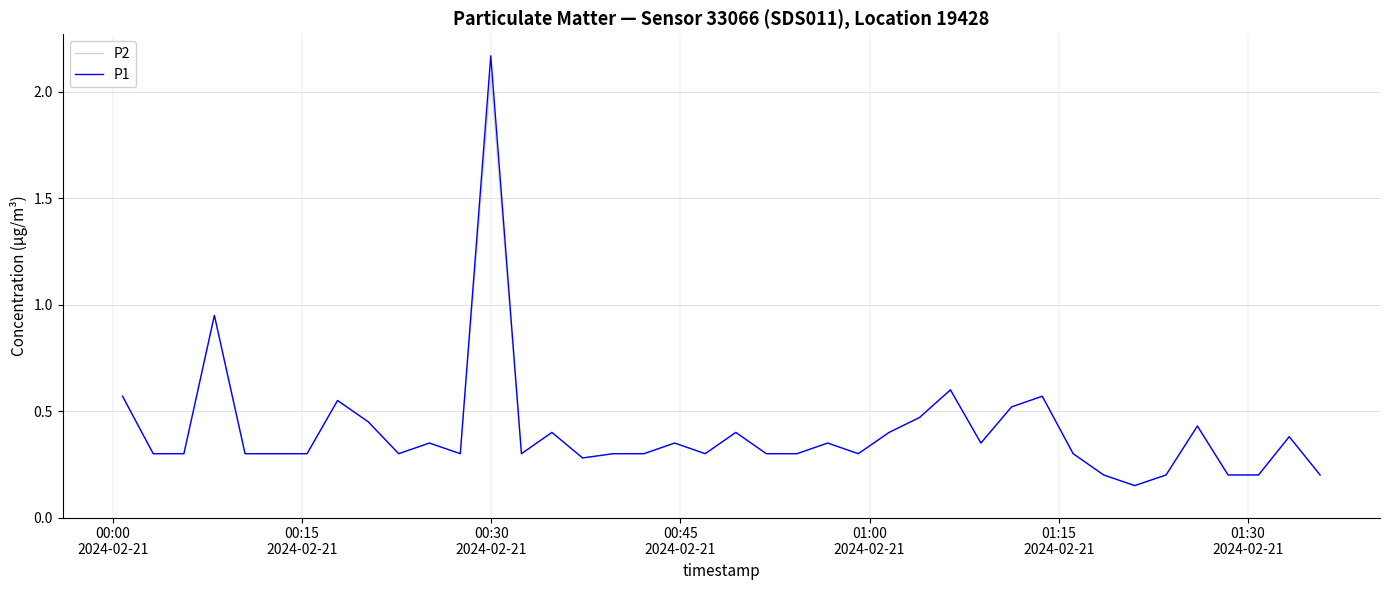

What are all the series names shown in the legend?

P2, P1